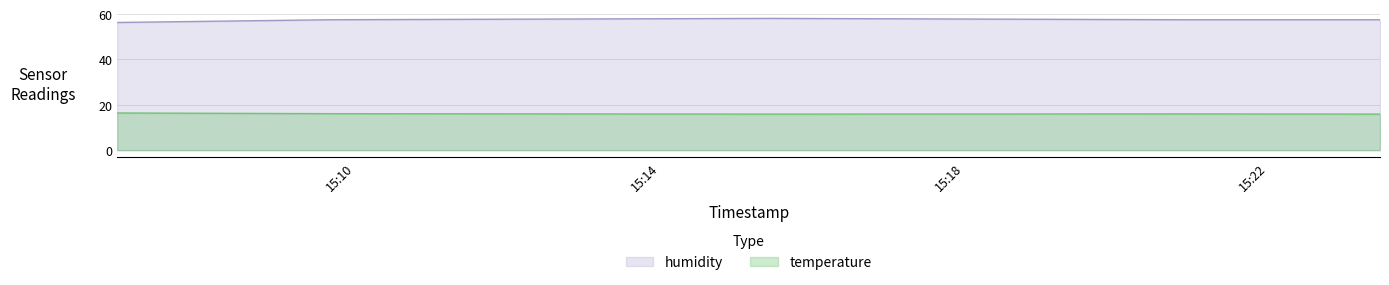

What is the difference between the maximum and minimum values in the temperature series?

0.5